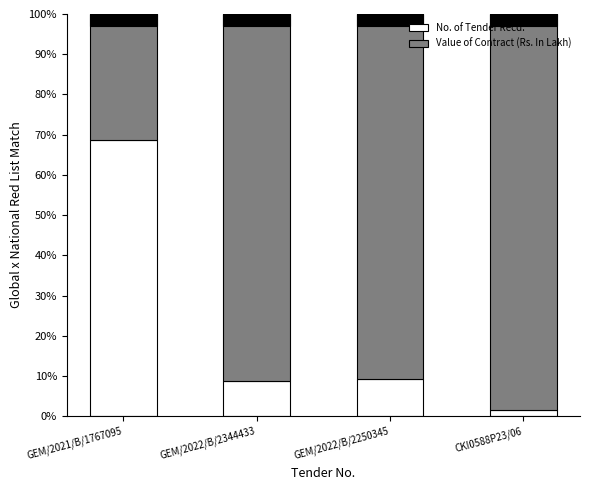

What is the total value across all series at GEM/2022/B/2344433?

100.0